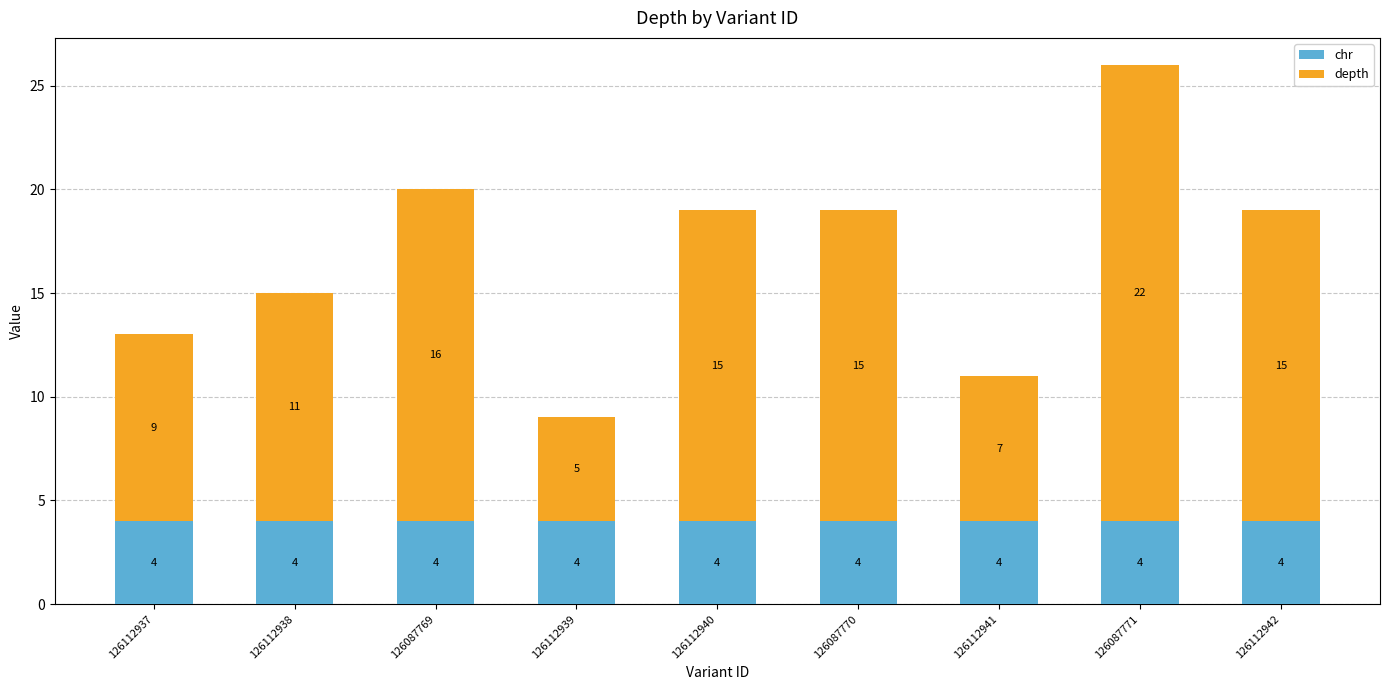

The value of chr at 126112942 is 6. True or false?

False